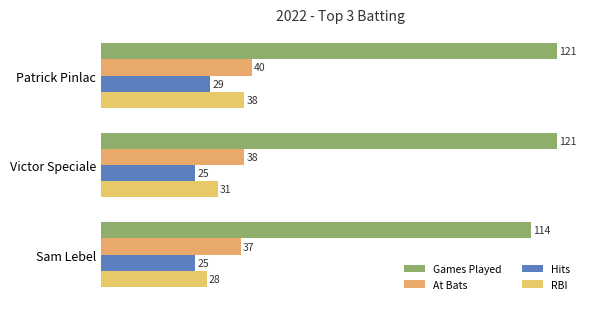

What are all the series names shown in the legend?

Games Played, At Bats, Hits, RBI